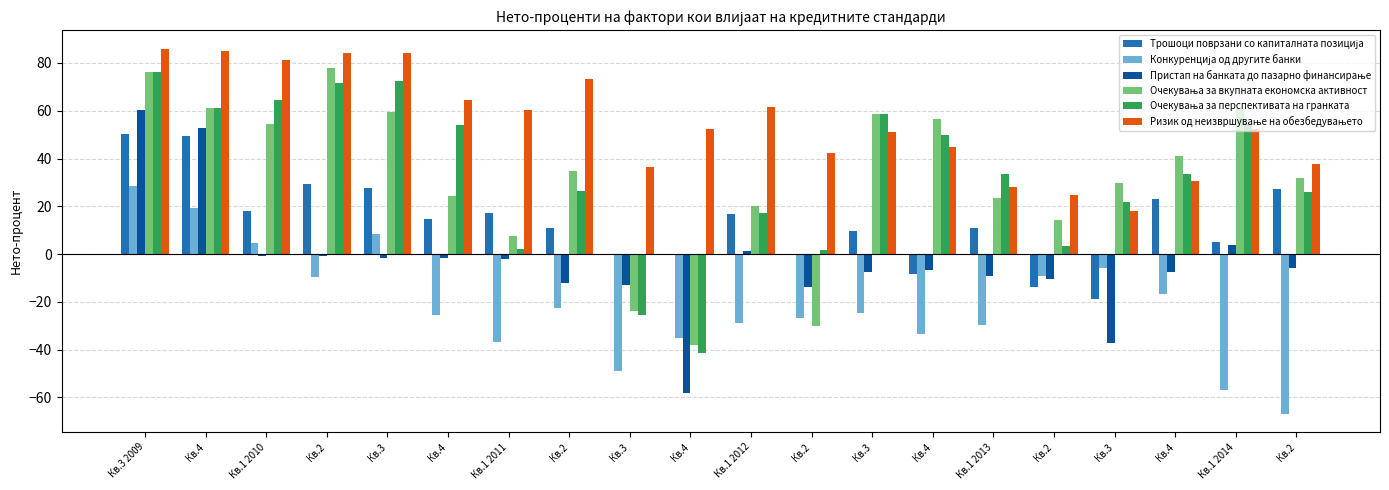

How many groups of bars are there?

20